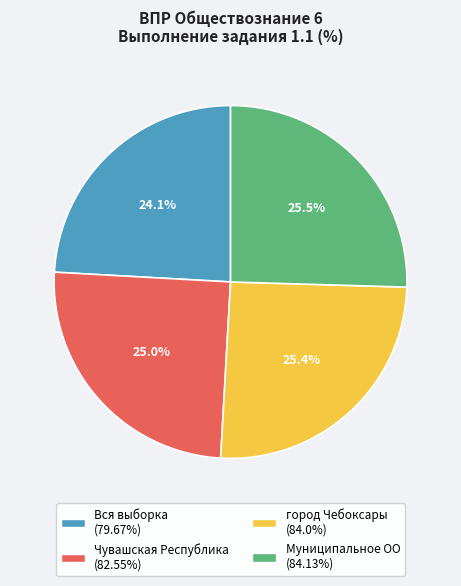

To the nearest percent, what is the combined percentage of Вся выборка and Чувашская Республика?

49%